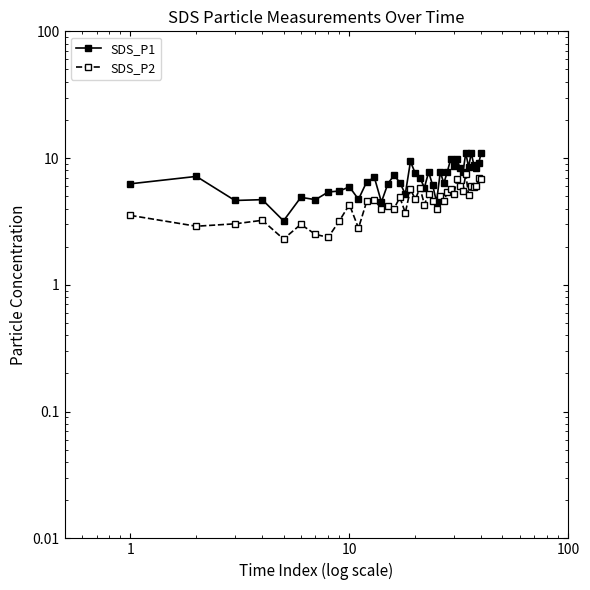

What are all the series names shown in the legend?

SDS_P1, SDS_P2